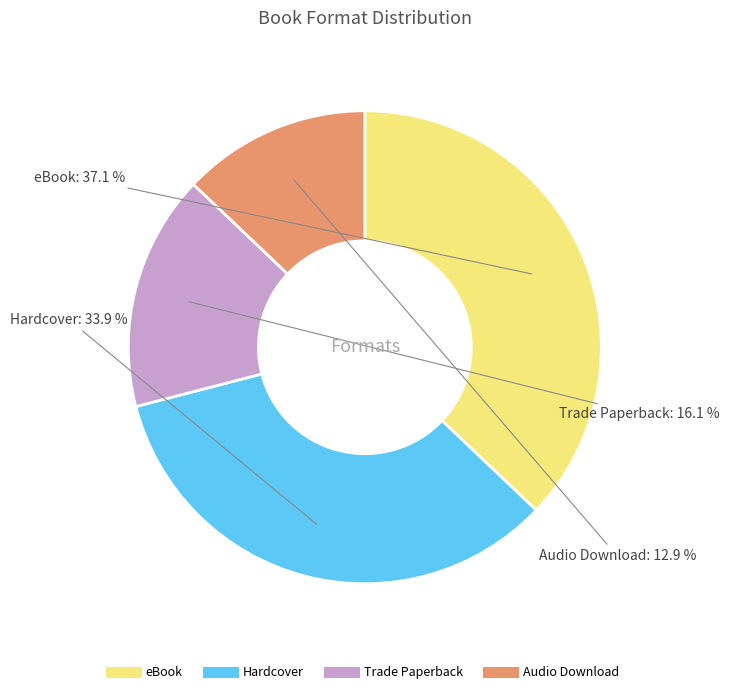

Does any single category account for the majority?

No